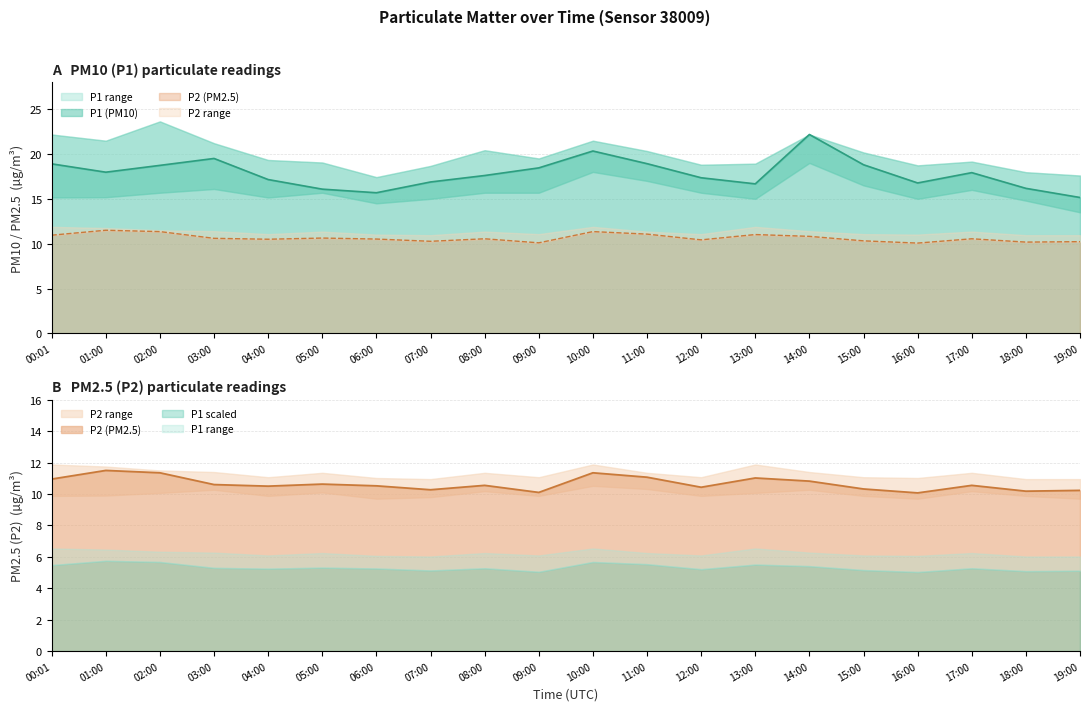

True or false: P1 has a value of 15.2 at 19:00.

True